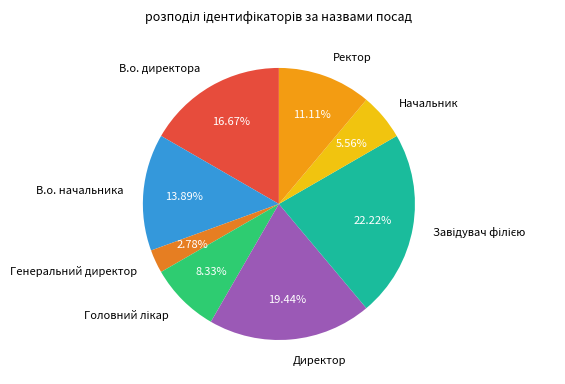

Combined, do Начальник and Директор account for over 50%?

No